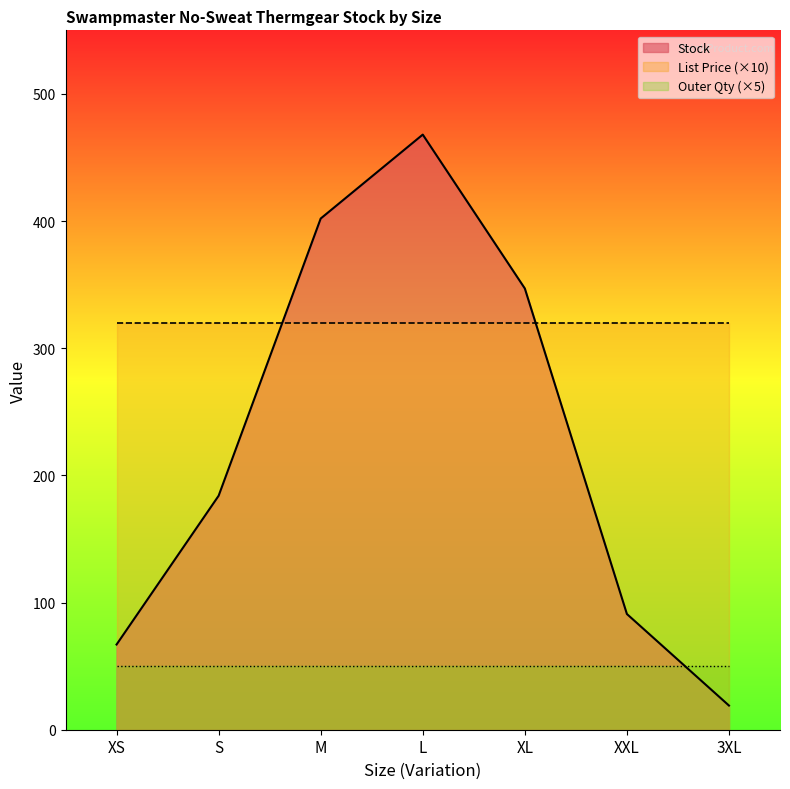

What is the label of the 2nd point from the left?

S